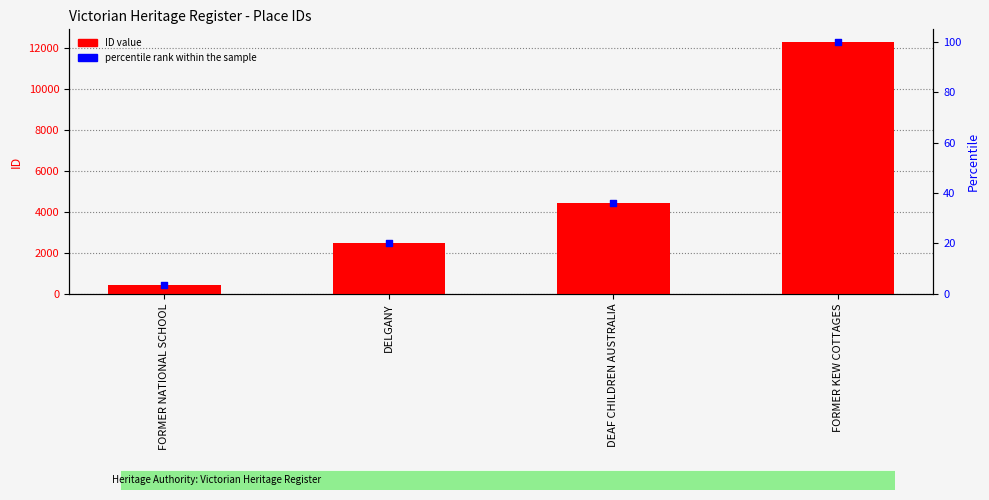

Which series has the widest spread of Y values?

ID value